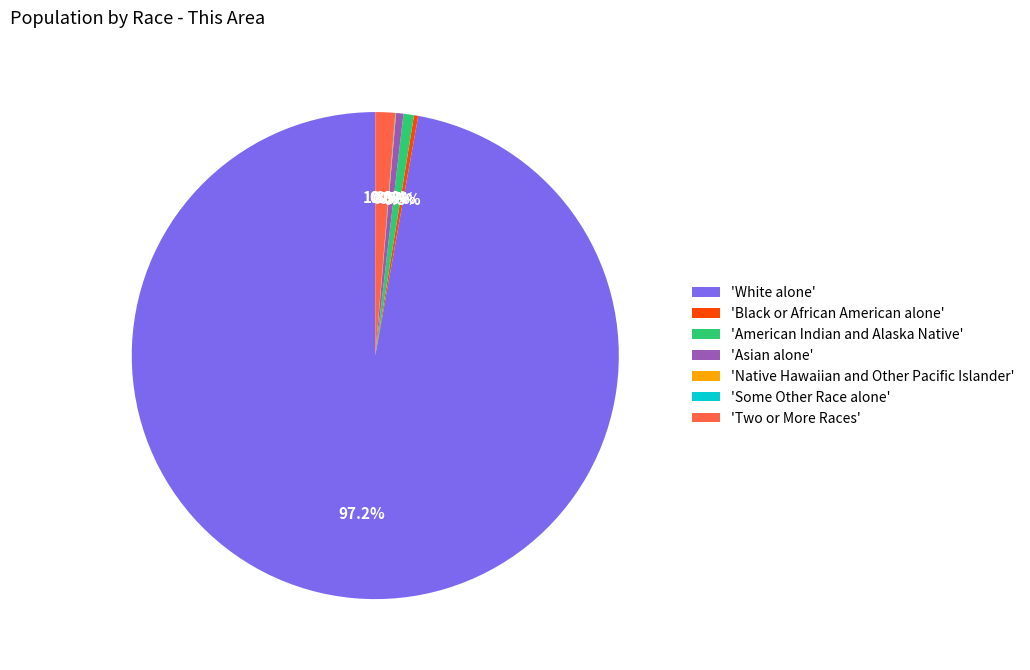

Is there any slice that represents more than half of the pie?

Yes